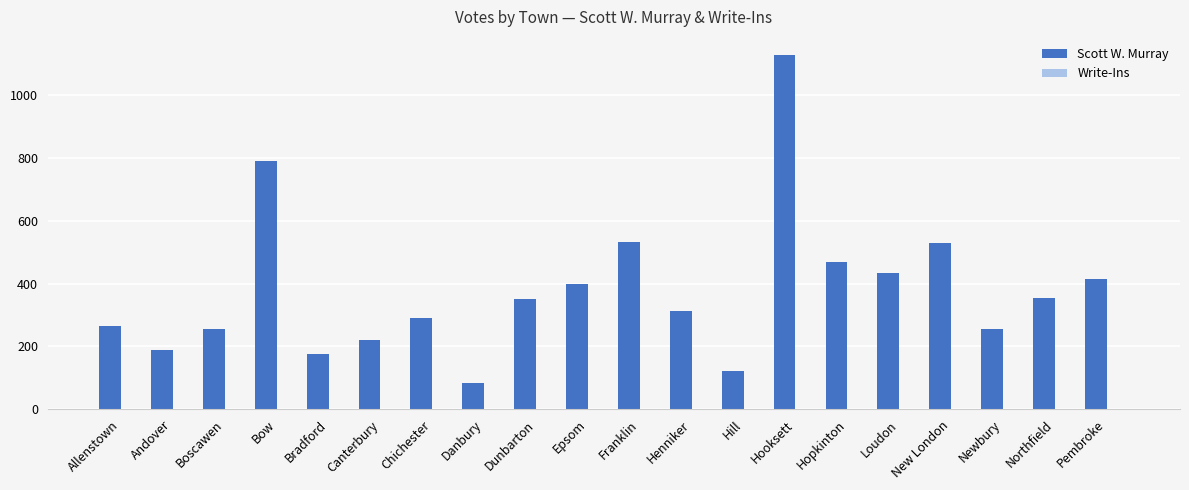

What is the approximate value of Scott W. Murray at Henniker, to the nearest 50?

300